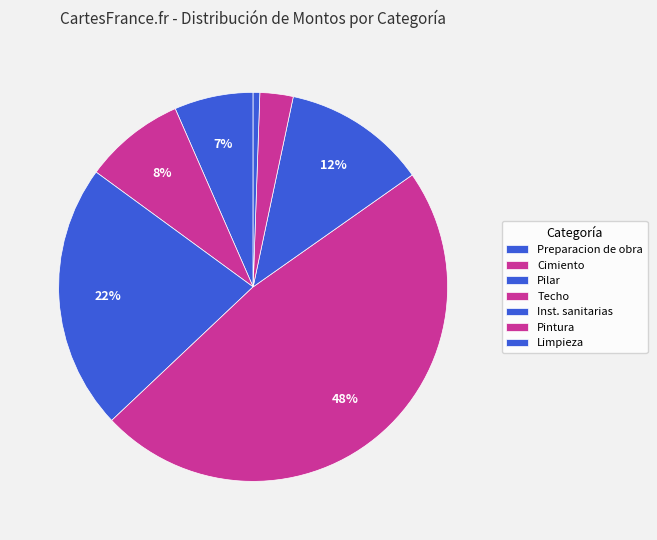

How many slices are in this pie chart?

7